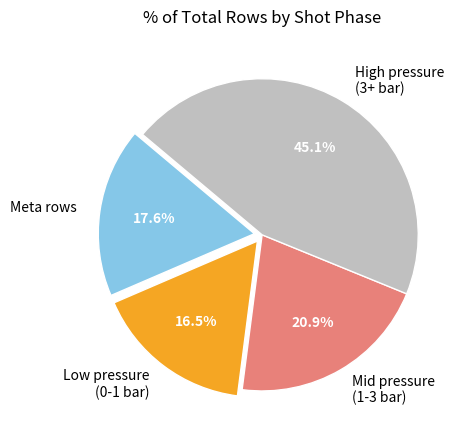

Is there any slice that represents more than half of the pie?

No